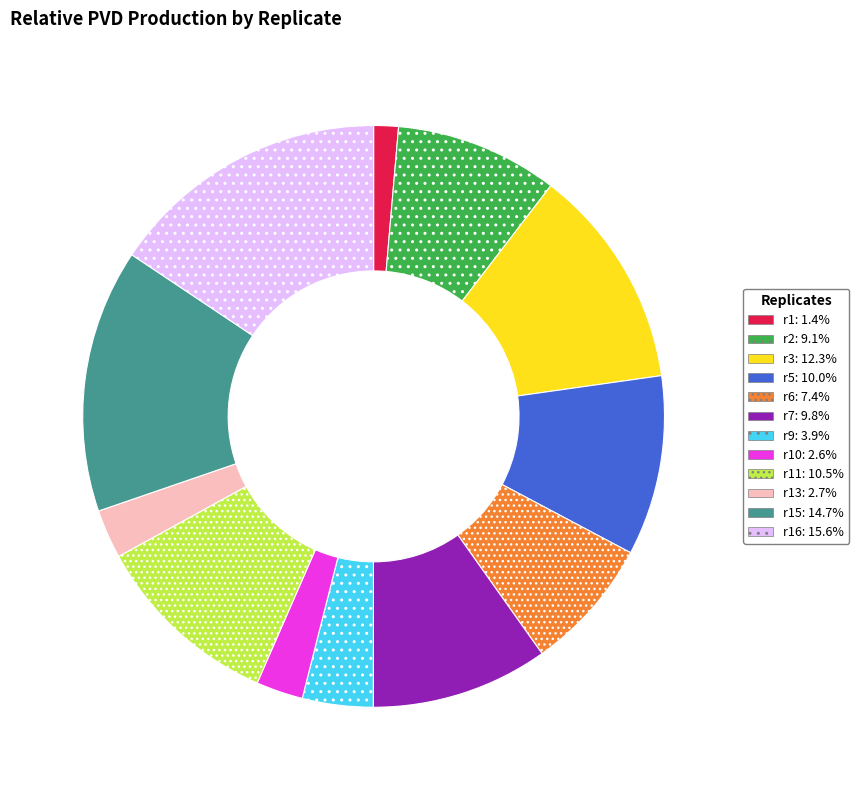

Is there any slice that represents more than half of the pie?

No